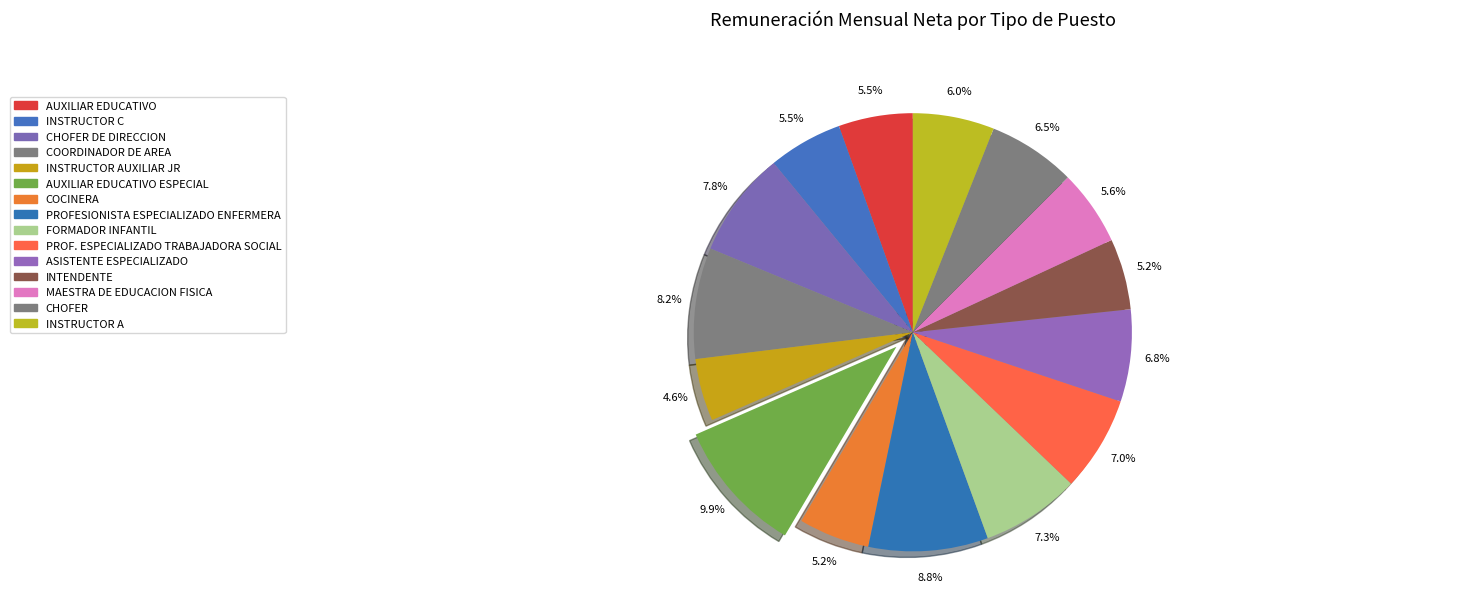

How many segments does this pie chart have?

15